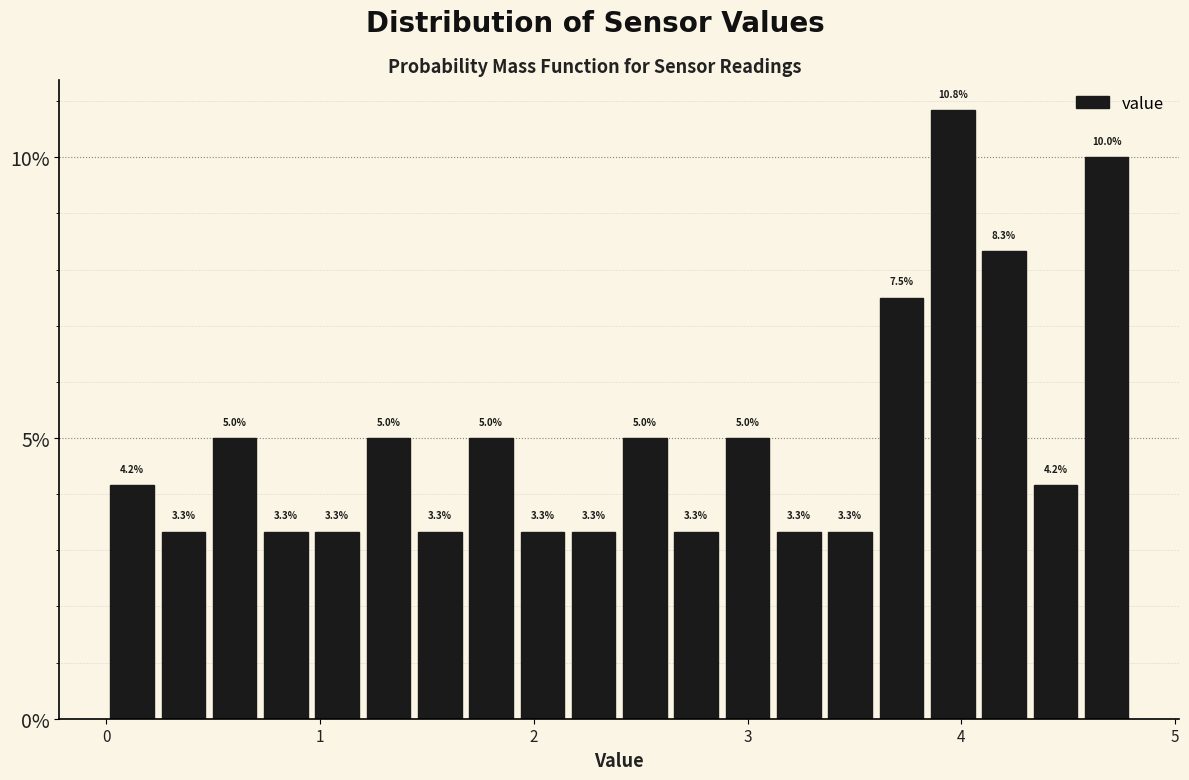

Around what value on the x-axis is the tallest bar? Give the approximate position of its centre, as read against the axis.

4.0